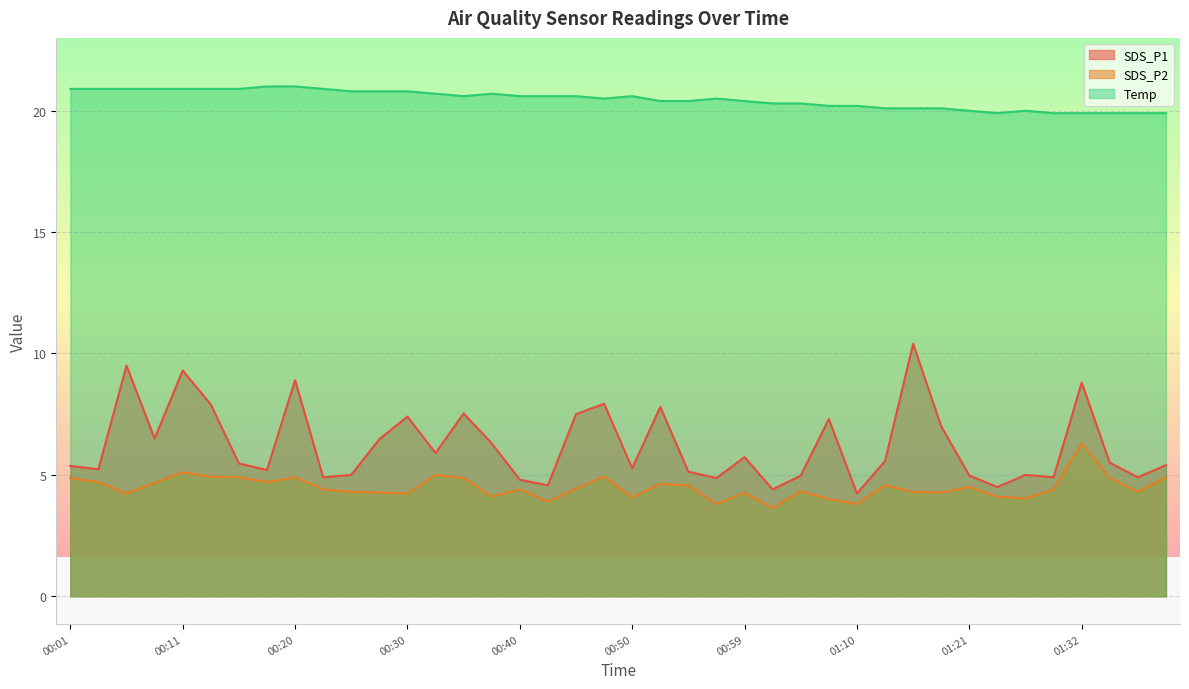

True or false: Temp has more than 0 points higher than both neighbors.

True